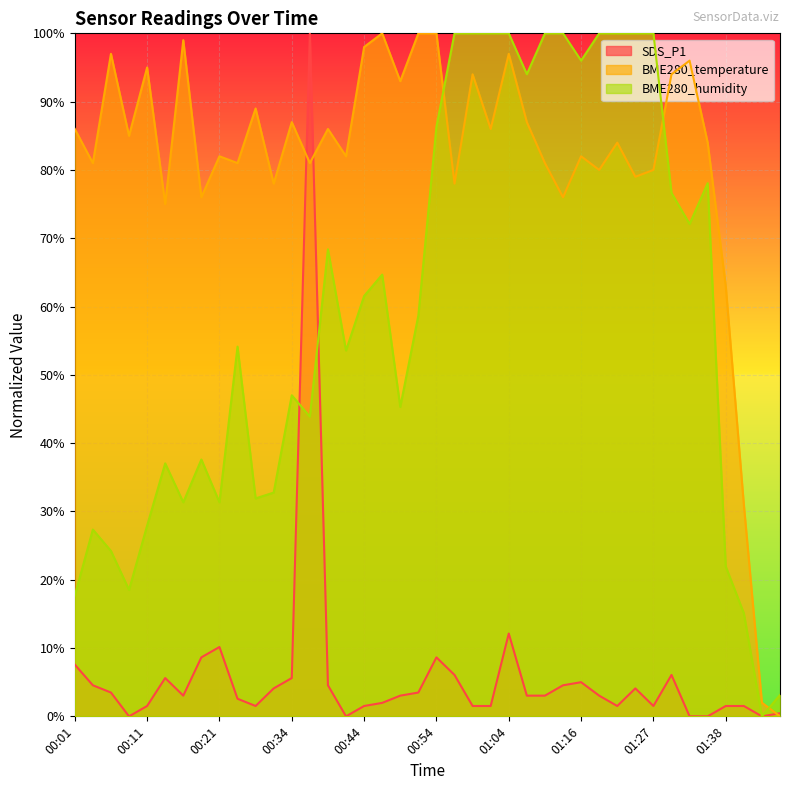

Is it true that SDS_P1 equals 4.1 at 00:31?

True